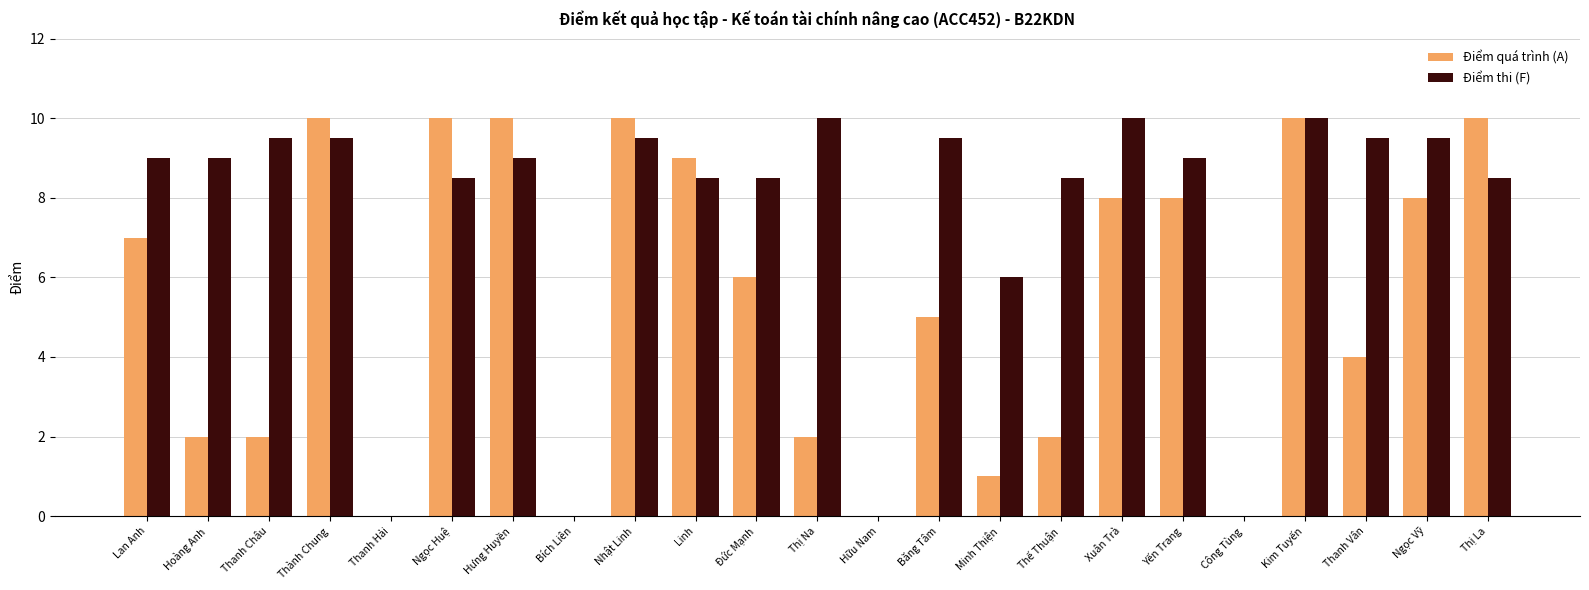

How many groups of bars are there?

23